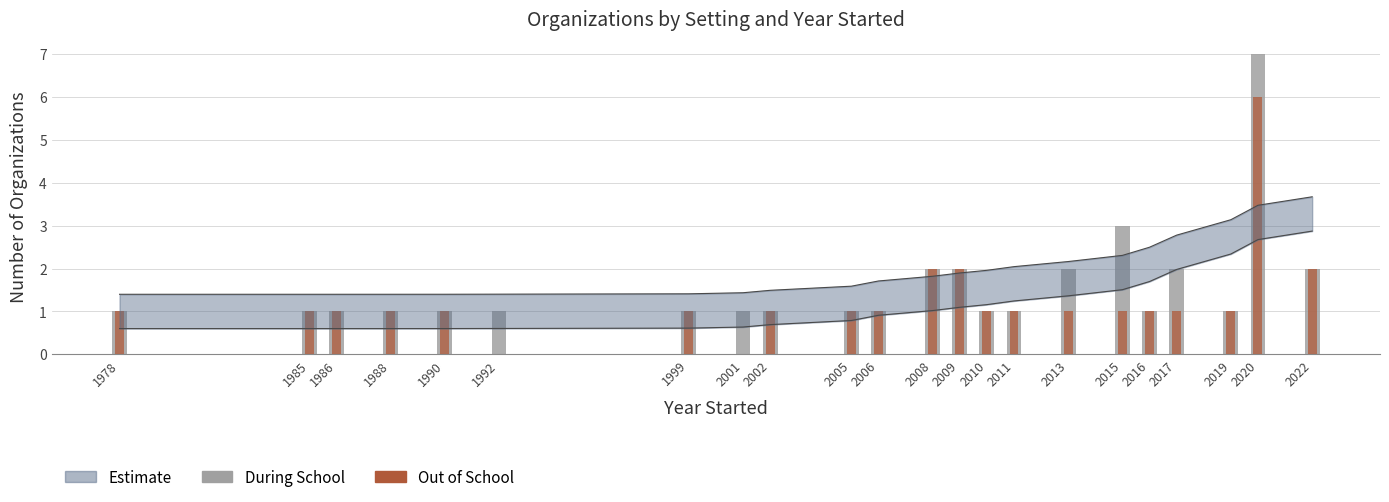

Which series has the largest range (max minus min)?

During School